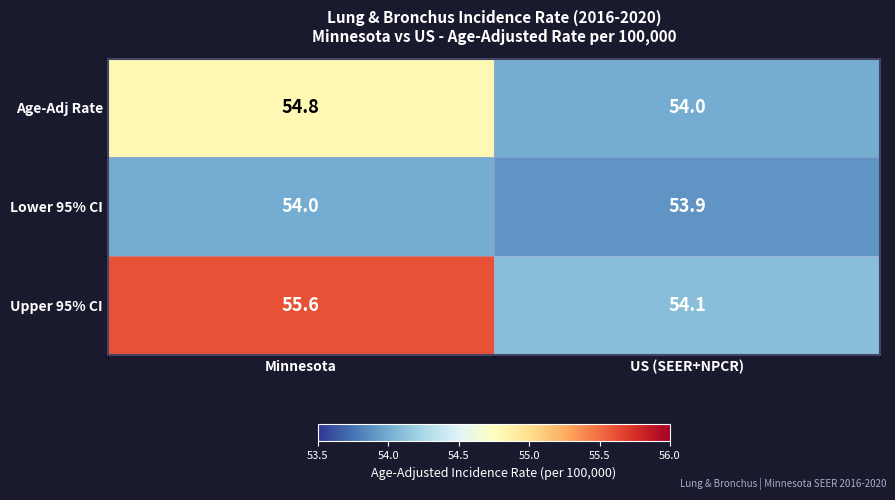

How many data points does each series have?

2